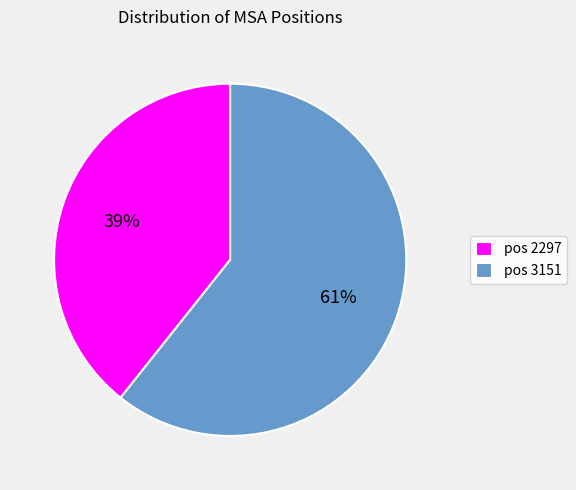

Do pos 3151 and pos 2297 together represent more than half of the pie?

Yes